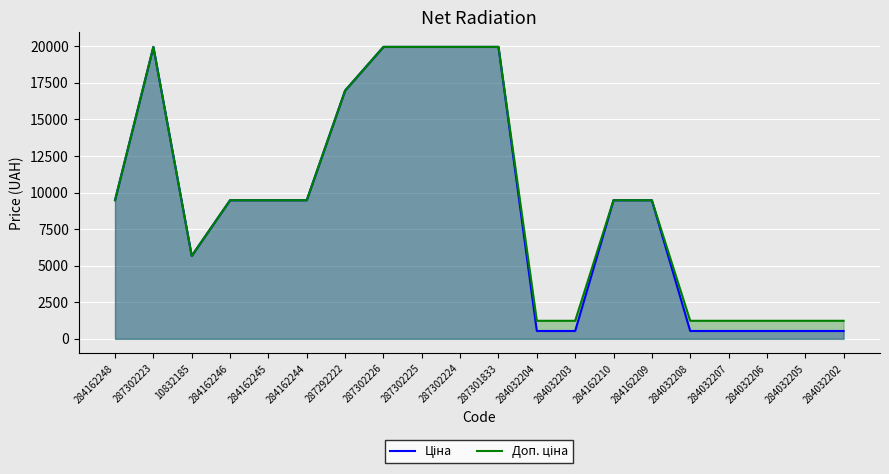

What is the label of the 14th point from the right?

287292222